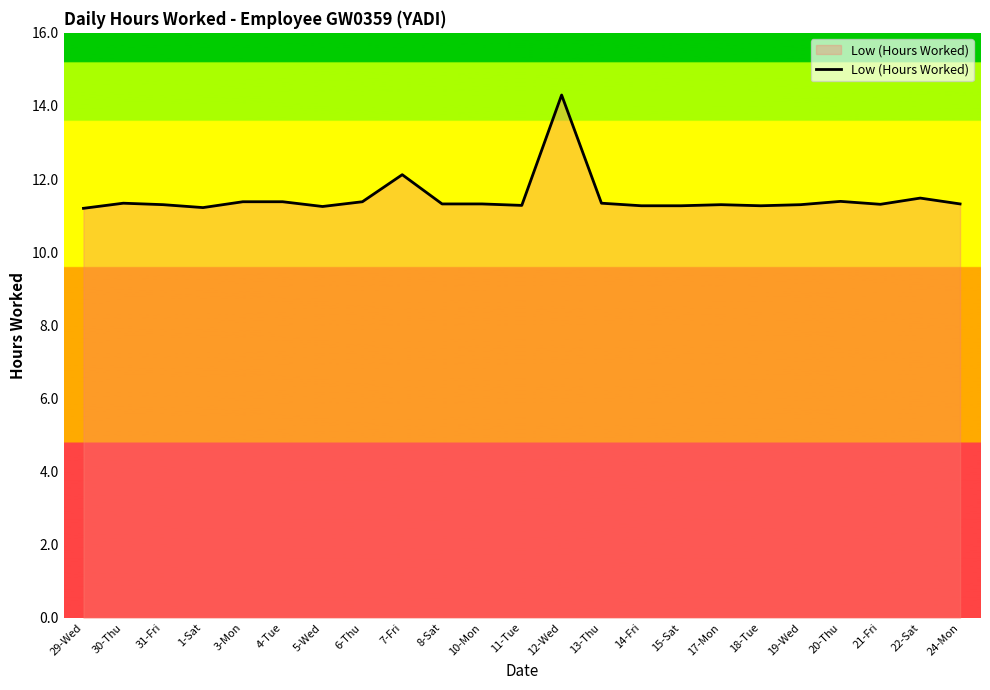

What is the maximum value shown in the chart?

14.3